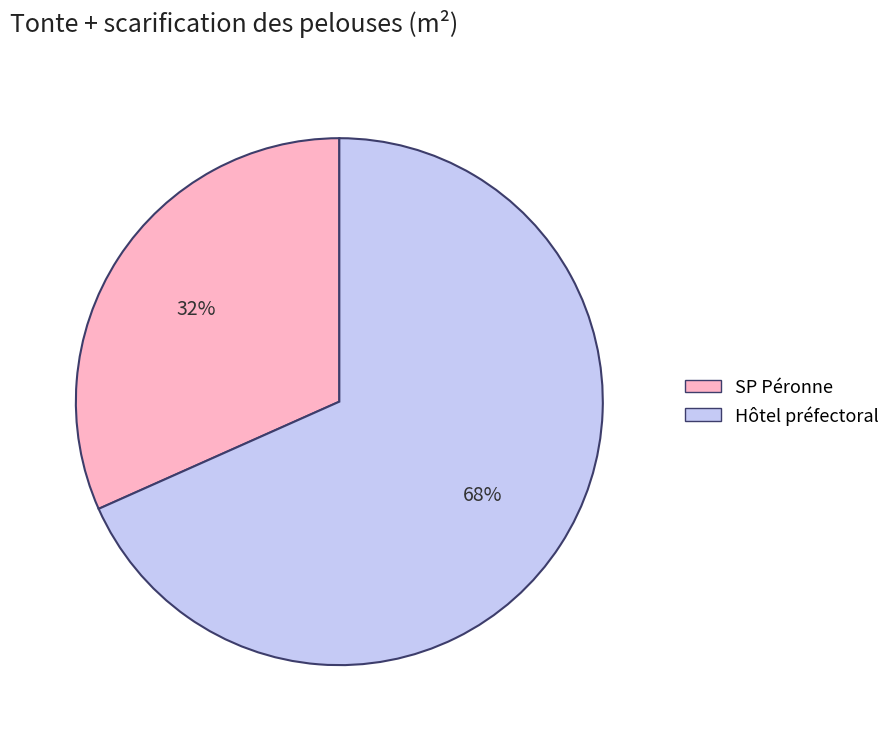

To the nearest percent, what is the average slice percentage?

50%